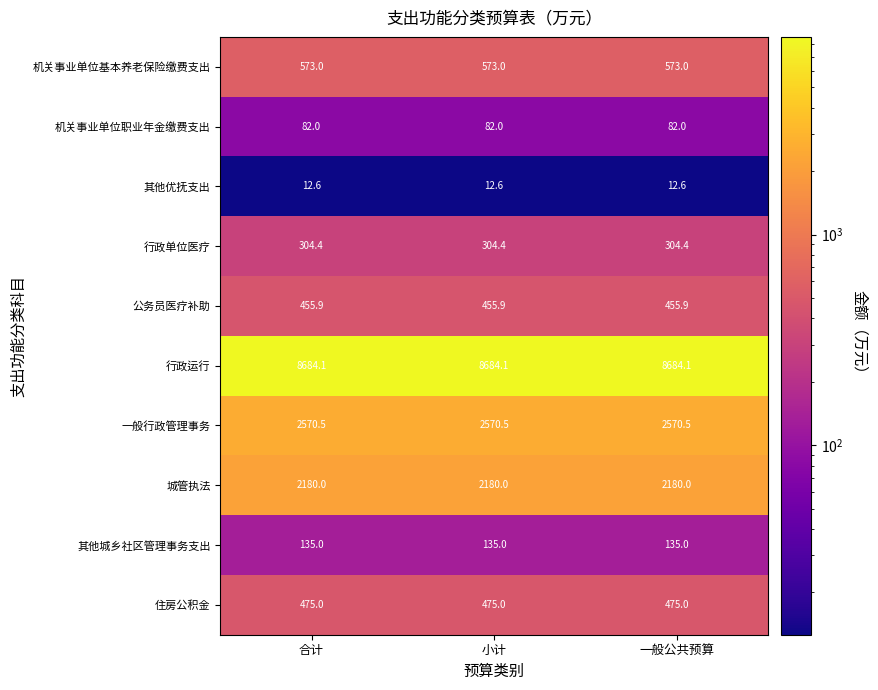

What is the sum of all 机关事业单位职业年金缴费支出 values?

246.0